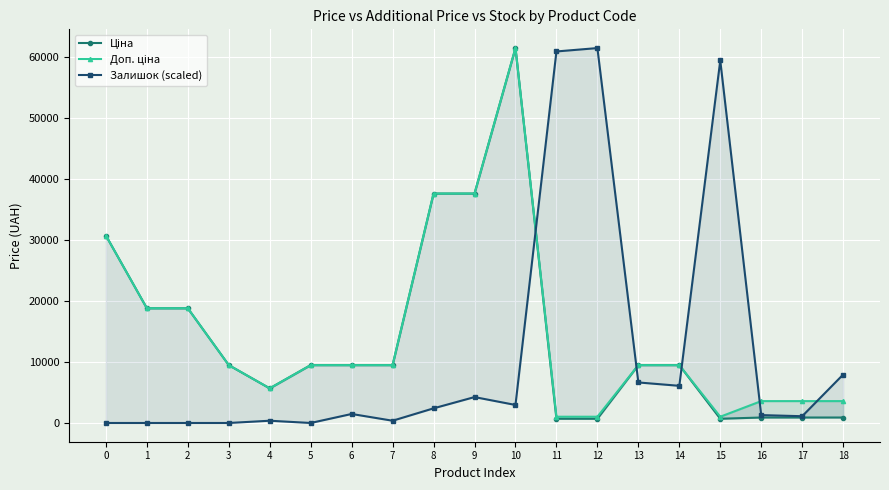

Between 13 and 3, which is larger?

13